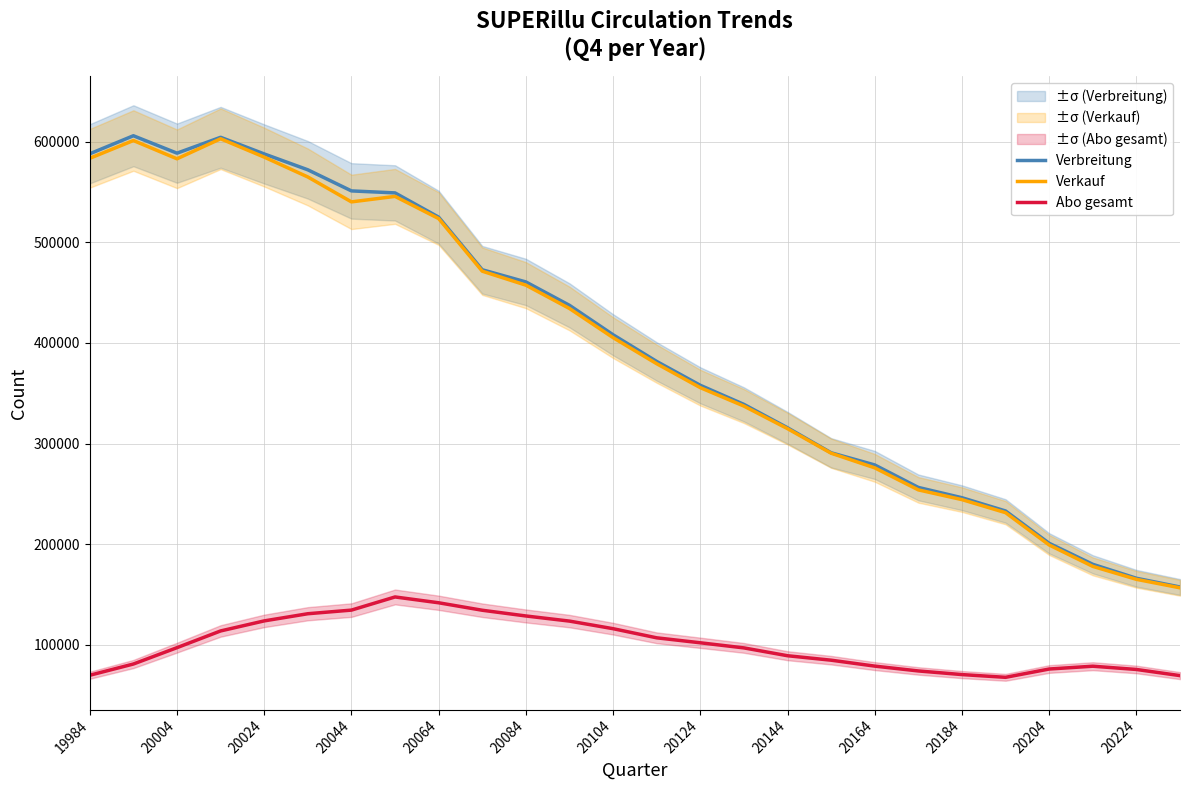

What is the difference between the second highest and second lowest values in the Verbreitung series?

438041